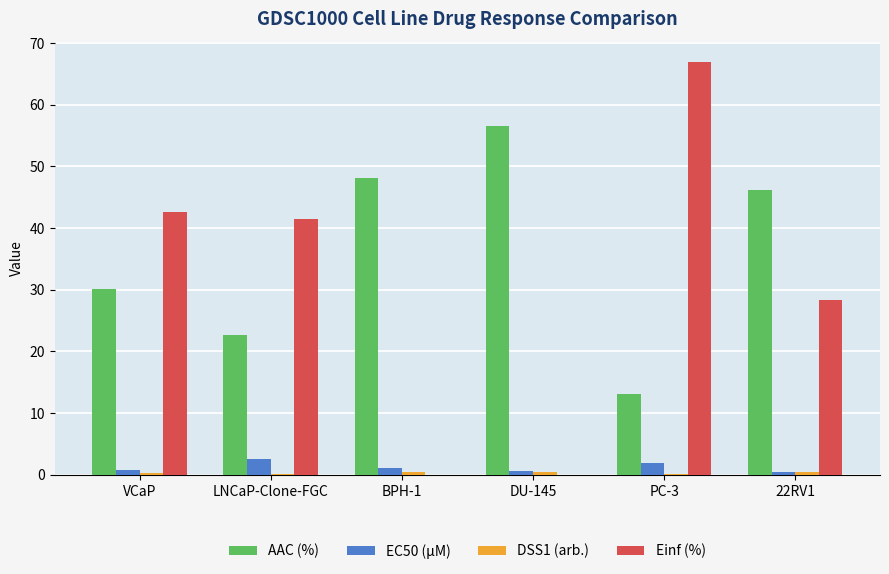

What is the total value across all series at BPH-1?

49.7